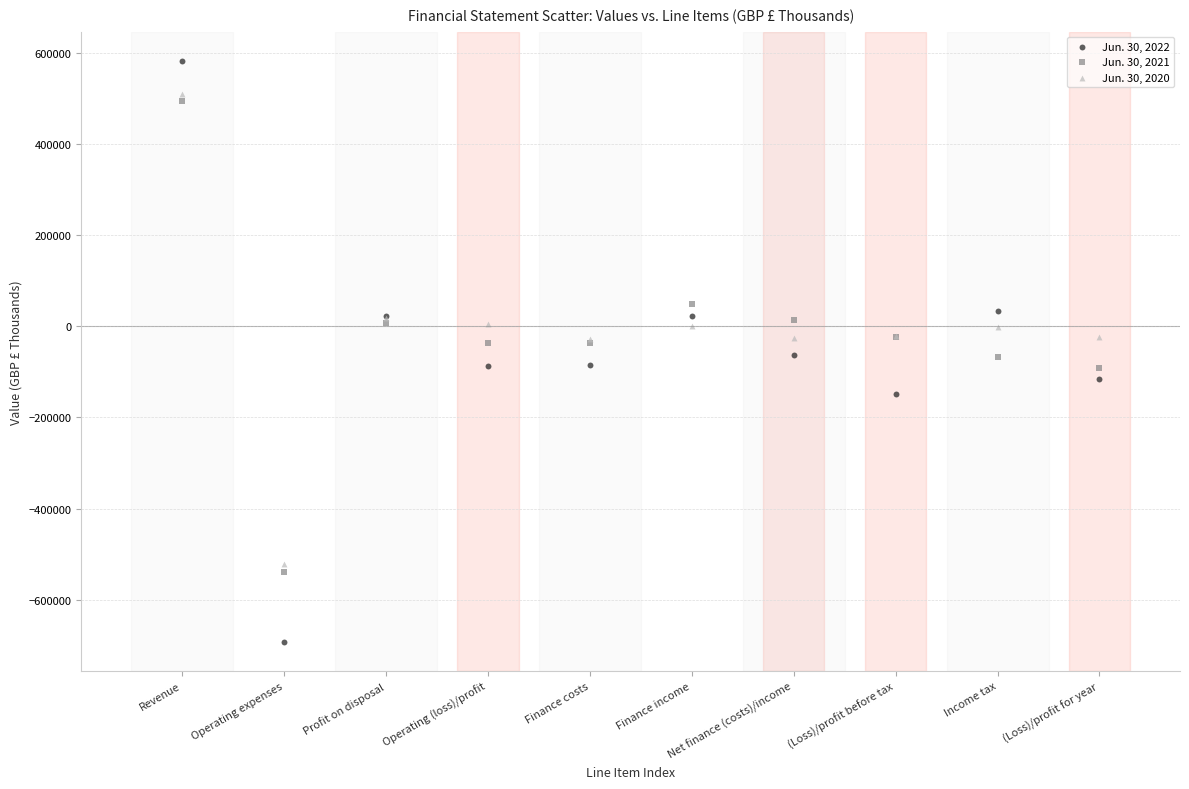

What are all the series names shown in the legend?

Jun. 30, 2022, Jun. 30, 2021, Jun. 30, 2020